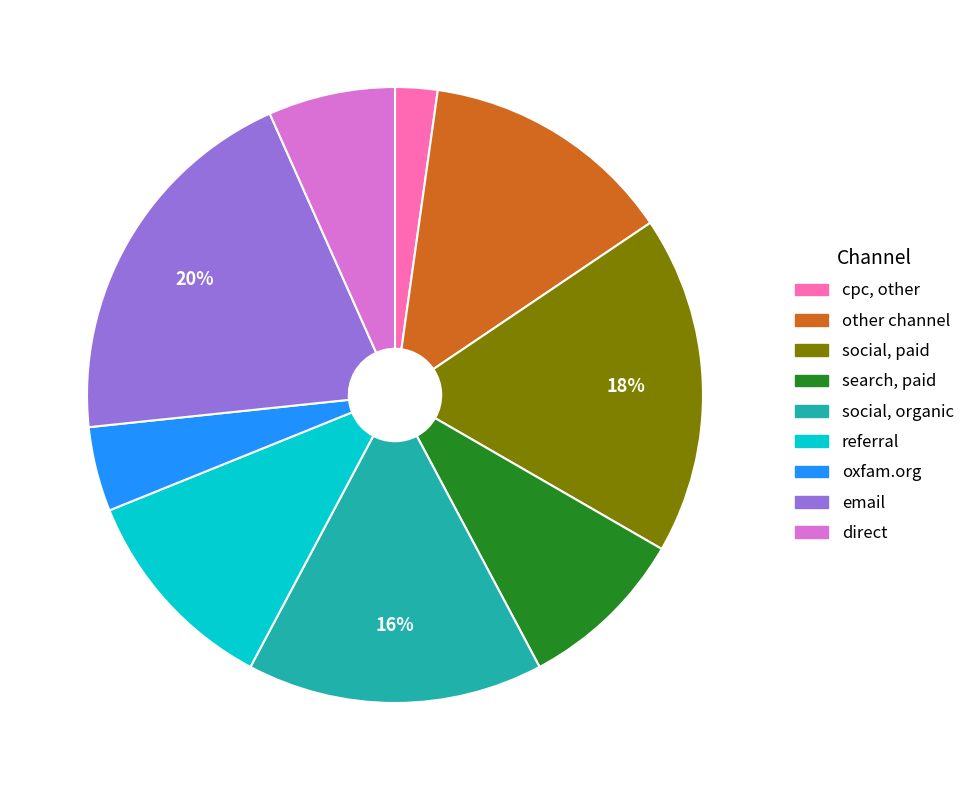

To the nearest percent, what is the average slice percentage?

11%